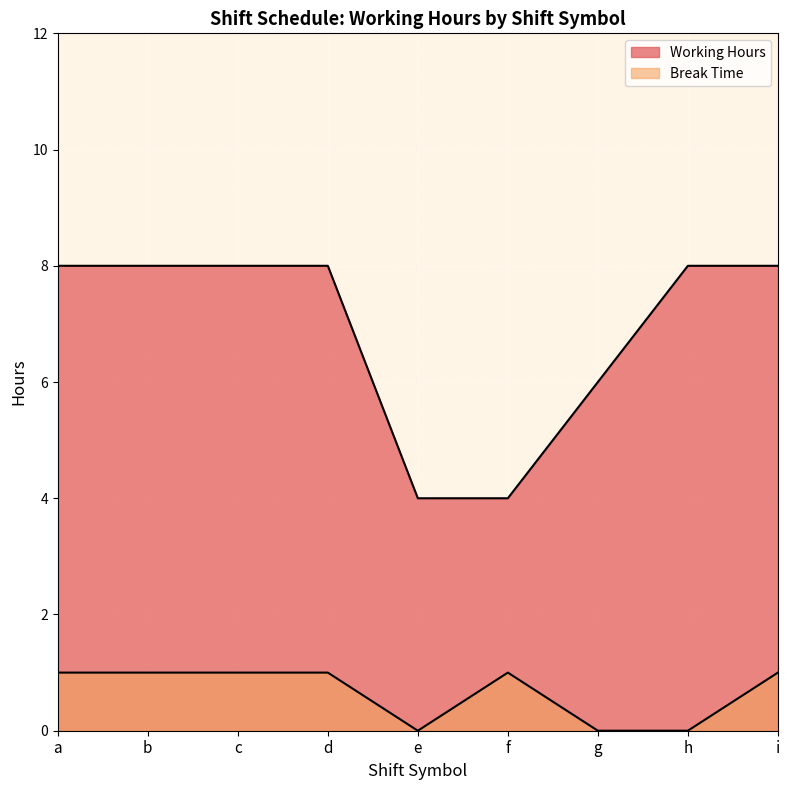

How many lines are shown in the chart?

2